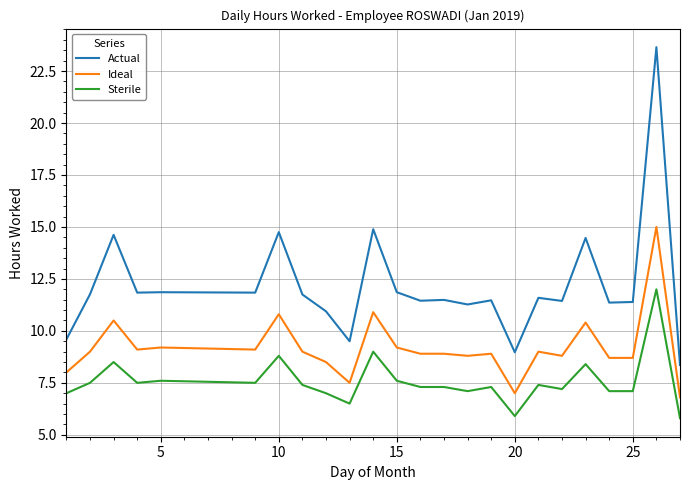

What is the minimum value shown in the chart?

5.8